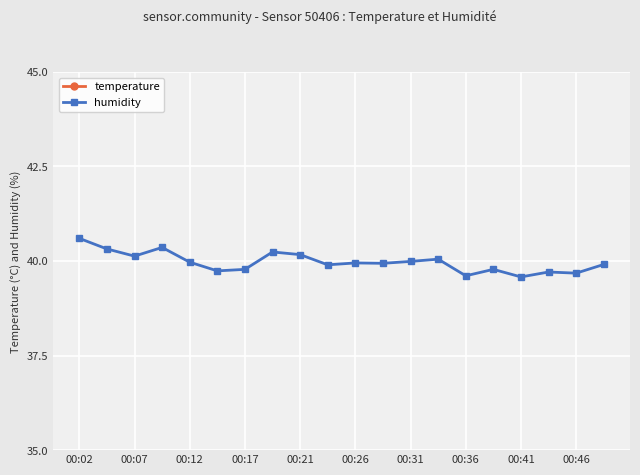

True or false: humidity has a value of 25.7 at 13.

False